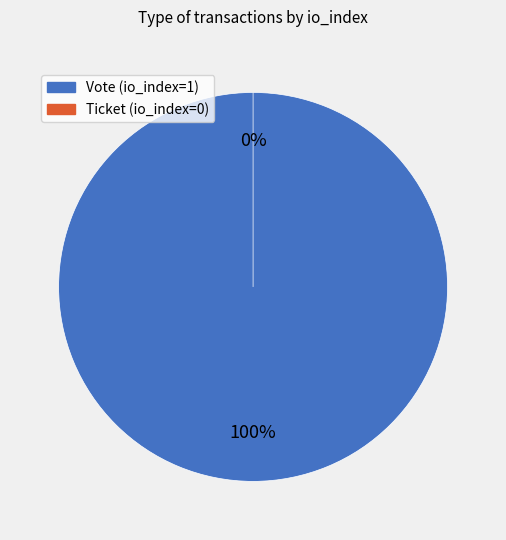

Count the number of slices in the pie.

2